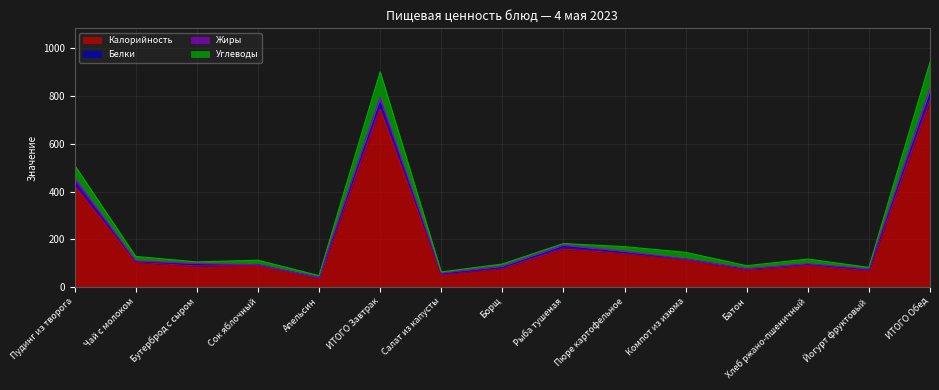

At which label does Калорийность reach its peak?

ИТОГО Обед